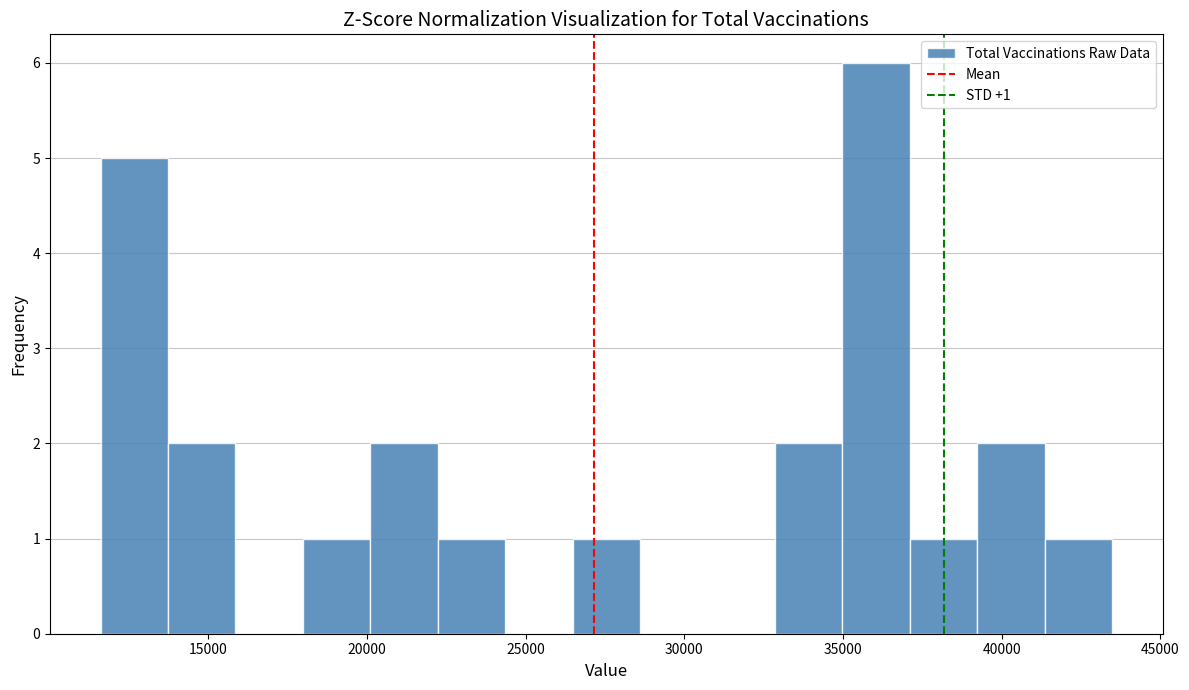

Which range on the x-axis has the tallest bar?

35000 to 37000